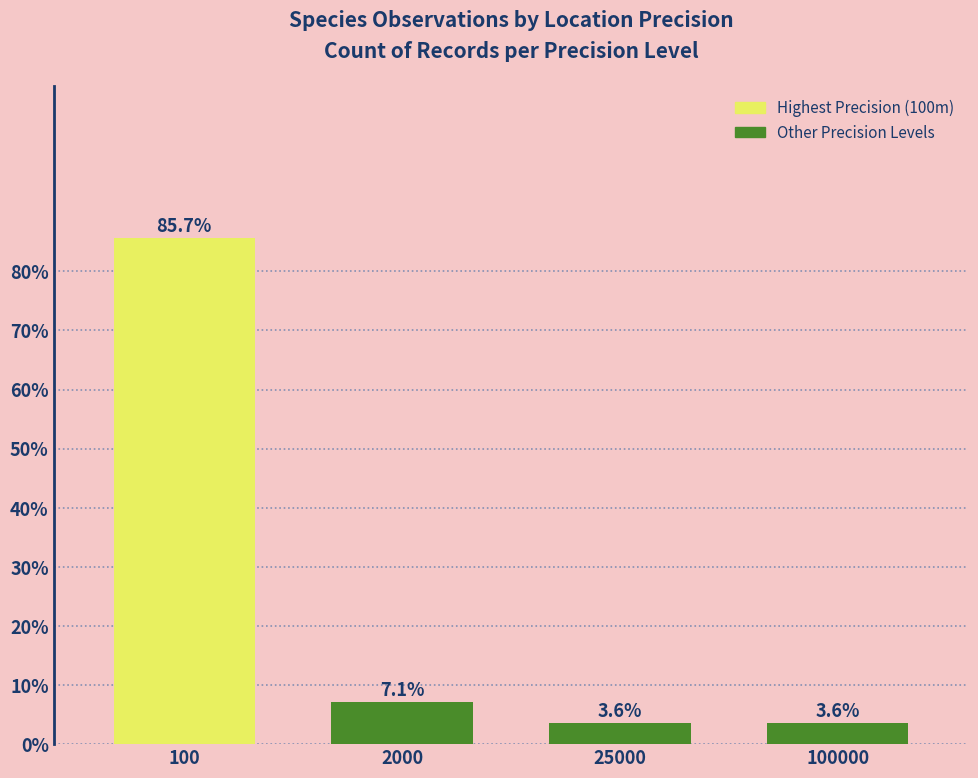

Where does the data first go above 7?

100